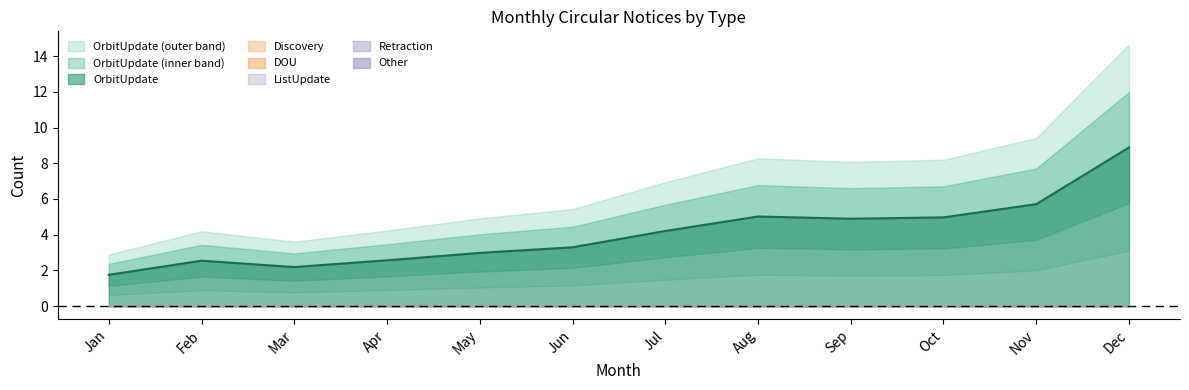

What is the total value across all series at Jul?

4